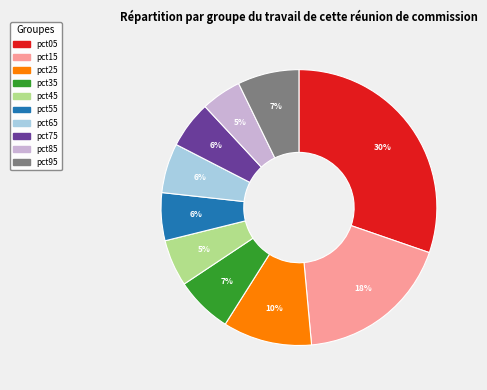

Does pct45 represent more than half of the total?

No